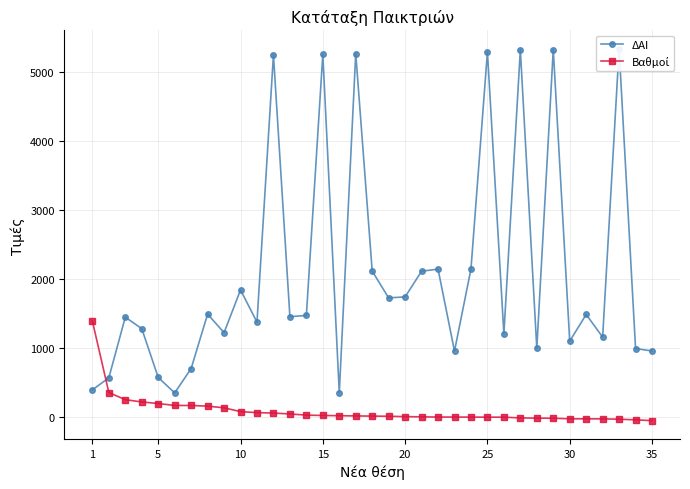

How many times do ΔΑΙ and Βαθμοί cross each other?

1